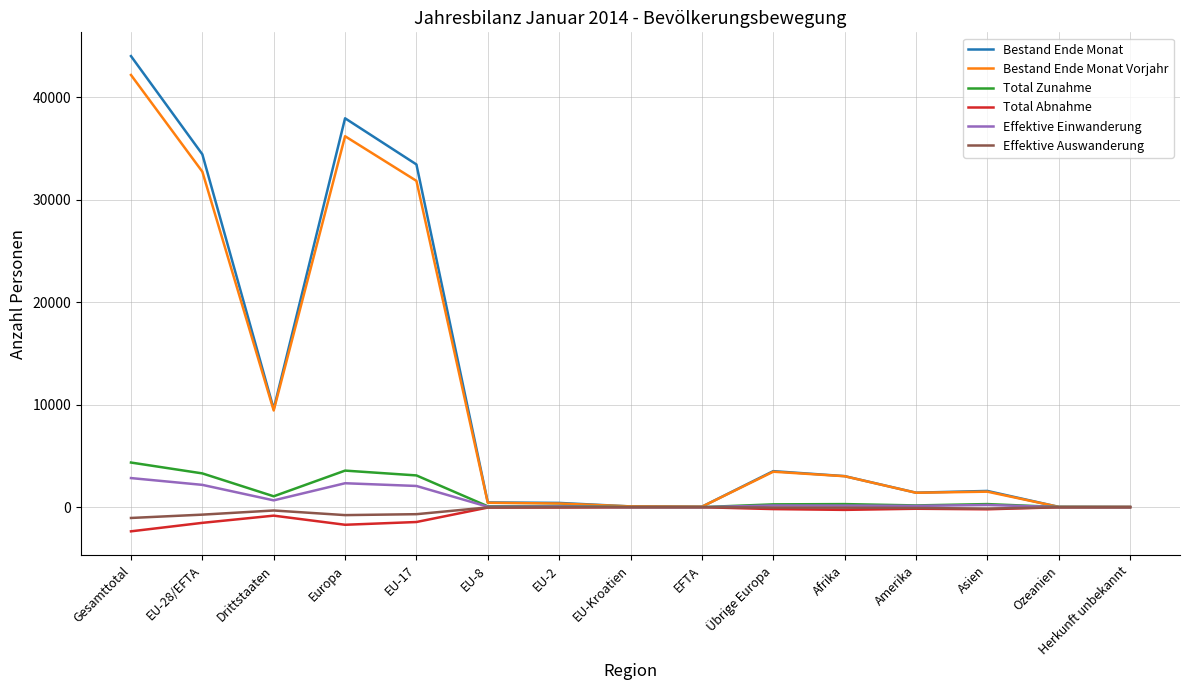

At which label is Bestand Ende Monat closest to 22017?

EU-17